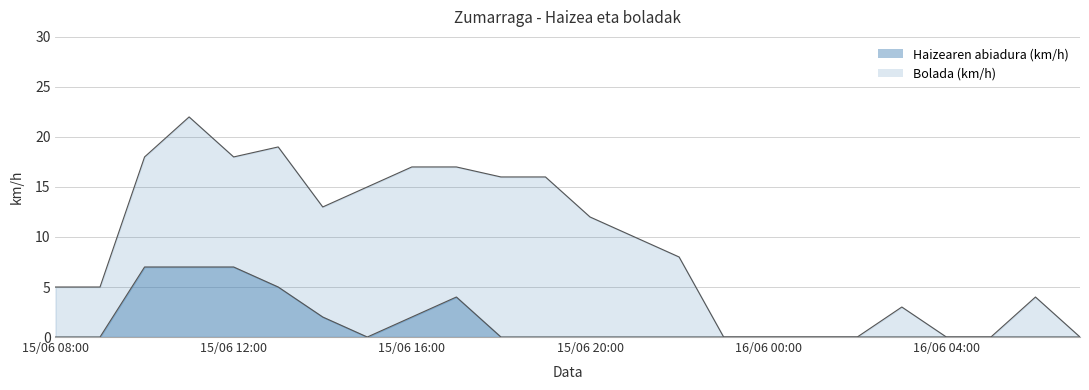

At which category does Haizearen abiadura (km/h) reach its first local peak?

15/06 17:00